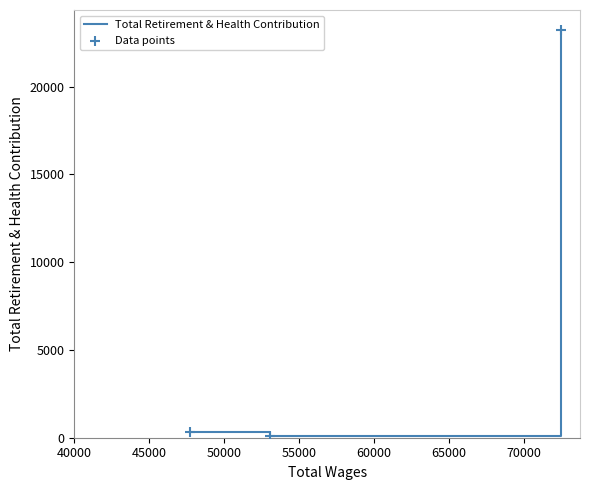

What is the difference between the maximum and minimum values?

23131